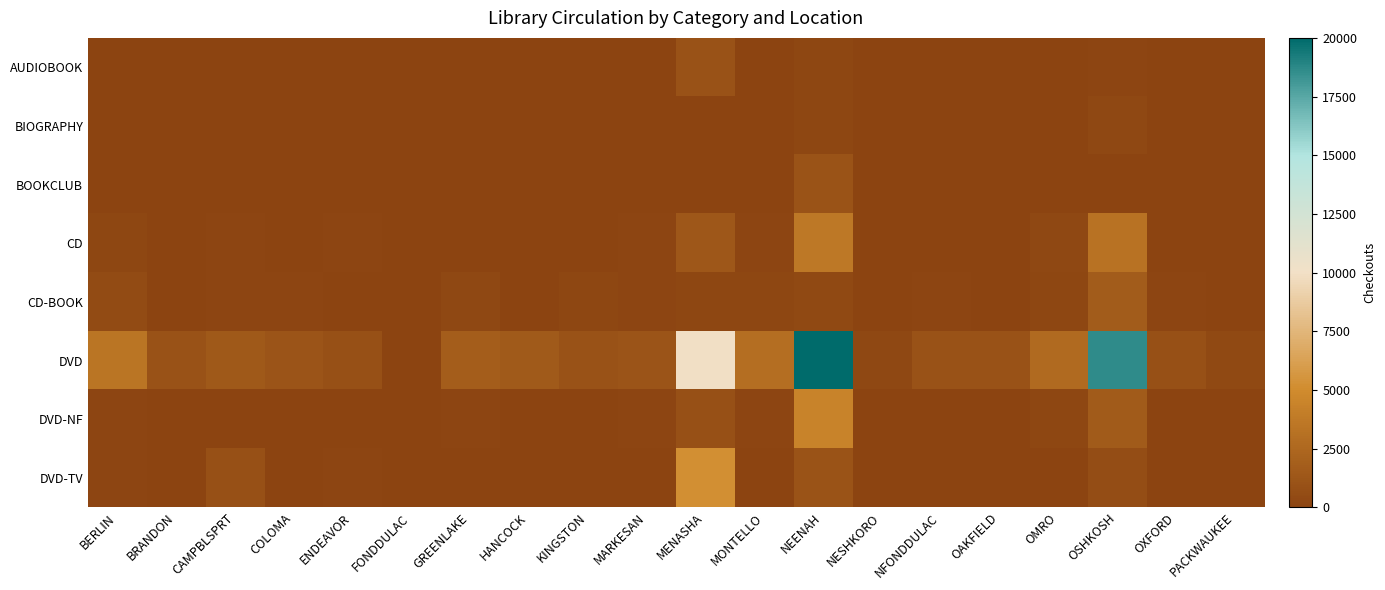

Reading left to right, what are all the values shown in this chart?

AUDIOBOOK: BERLIN=15	BRANDON=0	CAMPBLSPRT=16	COLOMA=6	ENDEAVOR=0	FONDDULAC=0	GREENLAKE=11	HANCOCK=0	KINGSTON=4	MARKESAN=4	MENASHA=1012	MONTELLO=8	NEENAH=168	NESHKORO=1	NFONDDULAC=6	OAKFIELD=2	OMRO=16	OSHKOSH=82	OXFORD=8	PACKWAUKEE=1
BIOGRAPHY: BERLIN=33	BRANDON=0	CAMPBLSPRT=3	COLOMA=3	ENDEAVOR=2	FONDDULAC=0	GREENLAKE=11	HANCOCK=0	KINGSTON=1	MARKESAN=1	MENASHA=30	MONTELLO=9	NEENAH=189	NESHKORO=1	NFONDDULAC=2	OAKFIELD=1	OMRO=18	OSHKOSH=280	OXFORD=2	PACKWAUKEE=0
BOOKCLUB: BERLIN=2	BRANDON=0	CAMPBLSPRT=2	COLOMA=0	ENDEAVOR=0	FONDDULAC=0	GREENLAKE=4	HANCOCK=0	KINGSTON=0	MARKESAN=1	MENASHA=68	MONTELLO=0	NEENAH=1029	NESHKORO=0	NFONDDULAC=1	OAKFIELD=1	OMRO=4	OSHKOSH=68	OXFORD=0	PACKWAUKEE=0
CD: BERLIN=205	BRANDON=10	CAMPBLSPRT=146	COLOMA=78	ENDEAVOR=133	FONDDULAC=0	GREENLAKE=74	HANCOCK=55	KINGSTON=19	MARKESAN=107	MENASHA=1396	MONTELLO=154	NEENAH=3614	NESHKORO=53	NFONDDULAC=58	OAKFIELD=48	OMRO=272	OSHKOSH=3261	OXFORD=29	PACKWAUKEE=17
CD-BOOK: BERLIN=529	BRANDON=4	CAMPBLSPRT=84	COLOMA=153	ENDEAVOR=37	FONDDULAC=0	GREENLAKE=266	HANCOCK=18	KINGSTON=229	MARKESAN=83	MENASHA=160	MONTELLO=177	NEENAH=345	NESHKORO=13	NFONDDULAC=83	OAKFIELD=43	OMRO=225	OSHKOSH=1699	OXFORD=101	PACKWAUKEE=45
DVD: BERLIN=3391	BRANDON=981	CAMPBLSPRT=1410	COLOMA=1162	ENDEAVOR=791	FONDDULAC=4	GREENLAKE=1722	HANCOCK=1554	KINGSTON=966	MARKESAN=1135	MENASHA=9992	MONTELLO=2922	NEENAH=36103	NESHKORO=307	NFONDDULAC=942	OAKFIELD=939	OMRO=2677	OSHKOSH=18619	OXFORD=851	PACKWAUKEE=346
DVD-NF: BERLIN=127	BRANDON=45	CAMPBLSPRT=63	COLOMA=17	ENDEAVOR=8	FONDDULAC=0	GREENLAKE=109	HANCOCK=7	KINGSTON=8	MARKESAN=80	MENASHA=836	MONTELLO=145	NEENAH=4410	NESHKORO=11	NFONDDULAC=51	OAKFIELD=22	OMRO=169	OSHKOSH=1589	OXFORD=36	PACKWAUKEE=8
DVD-TV: BERLIN=102	BRANDON=27	CAMPBLSPRT=806	COLOMA=71	ENDEAVOR=80	FONDDULAC=0	GREENLAKE=47	HANCOCK=23	KINGSTON=18	MARKESAN=39	MENASHA=5215	MONTELLO=73	NEENAH=1071	NESHKORO=1	NFONDDULAC=35	OAKFIELD=61	OMRO=71	OSHKOSH=693	OXFORD=45	PACKWAUKEE=31